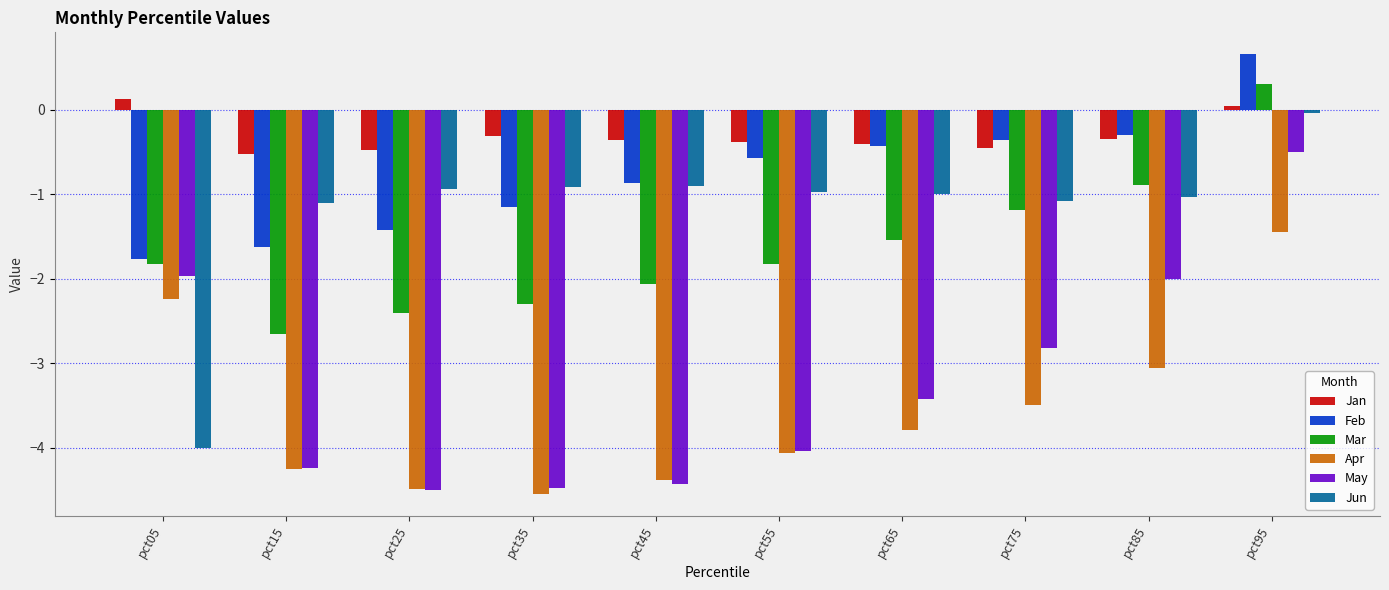

Which series changed the most between pct15 and pct65?

Feb